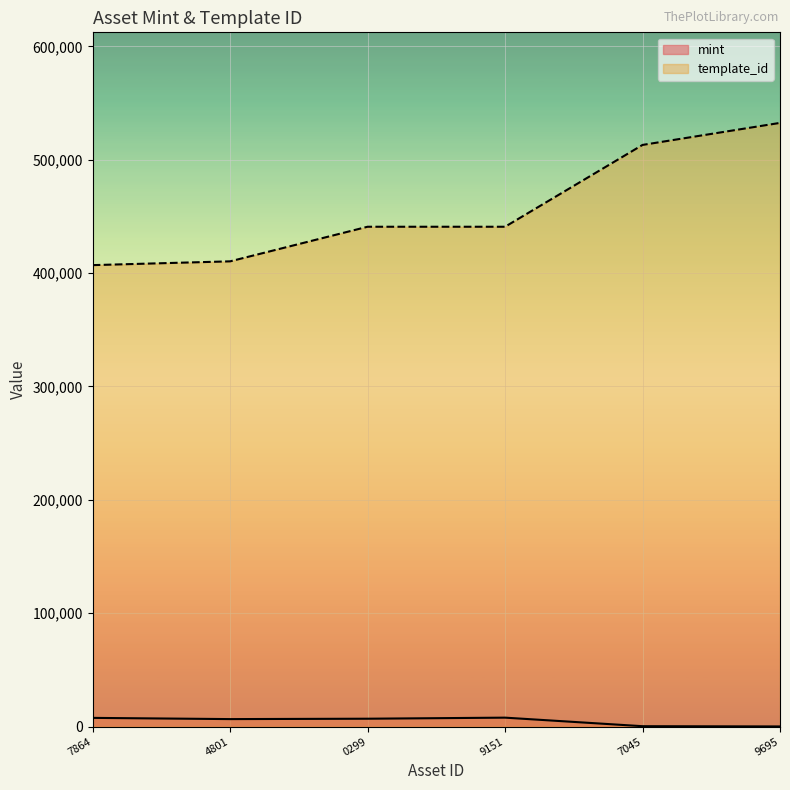

What is the highest value of the mint series?

7916